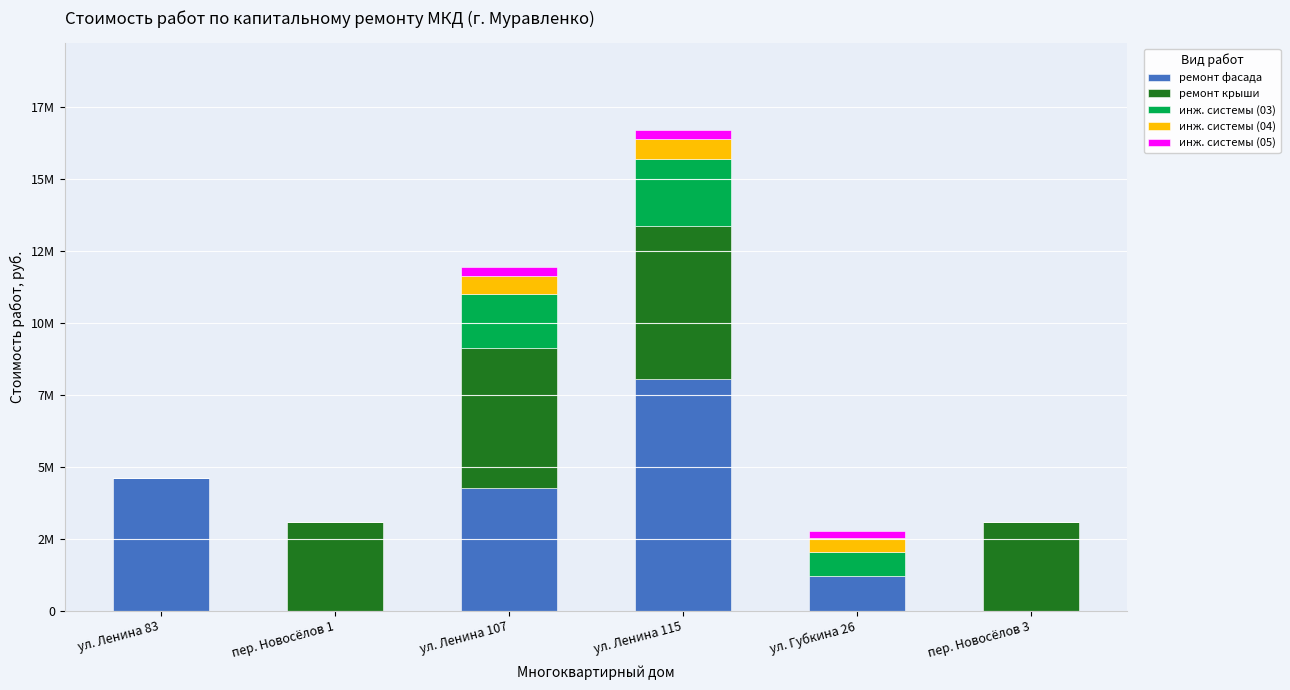

What value does the ремонт фасада series have at ул. Ленина 83, to the nearest 100?

4602000